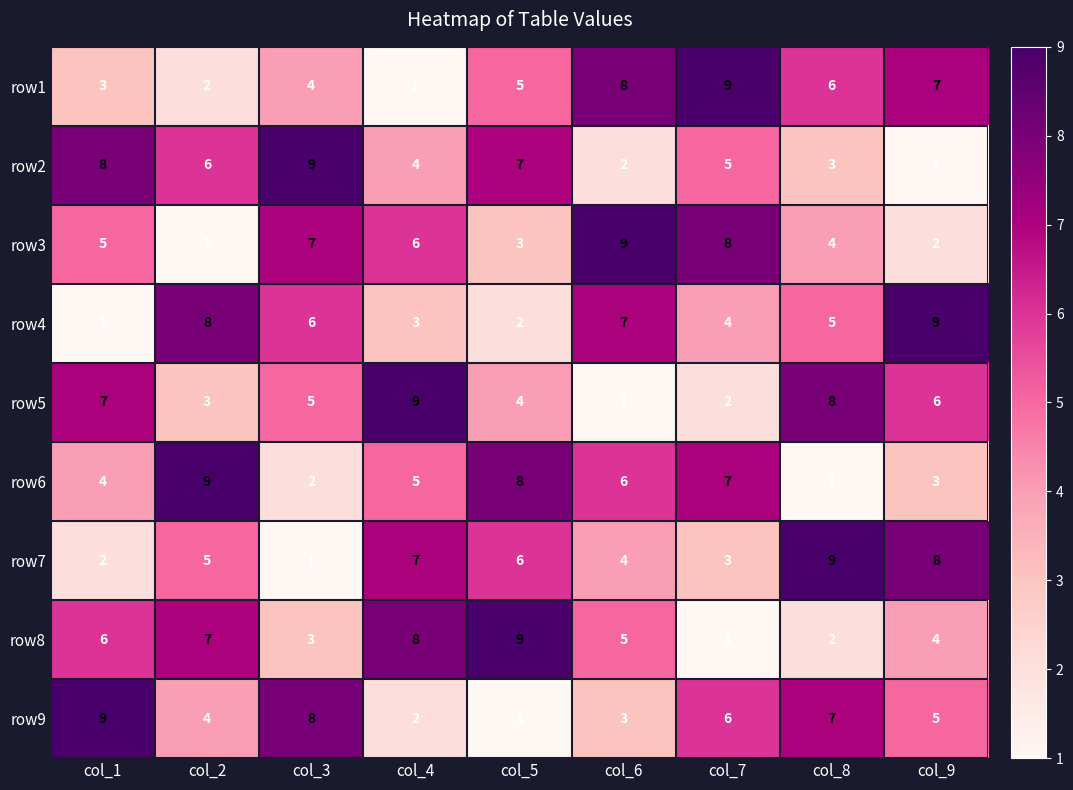

What value does the row1 series have at col_7?

9